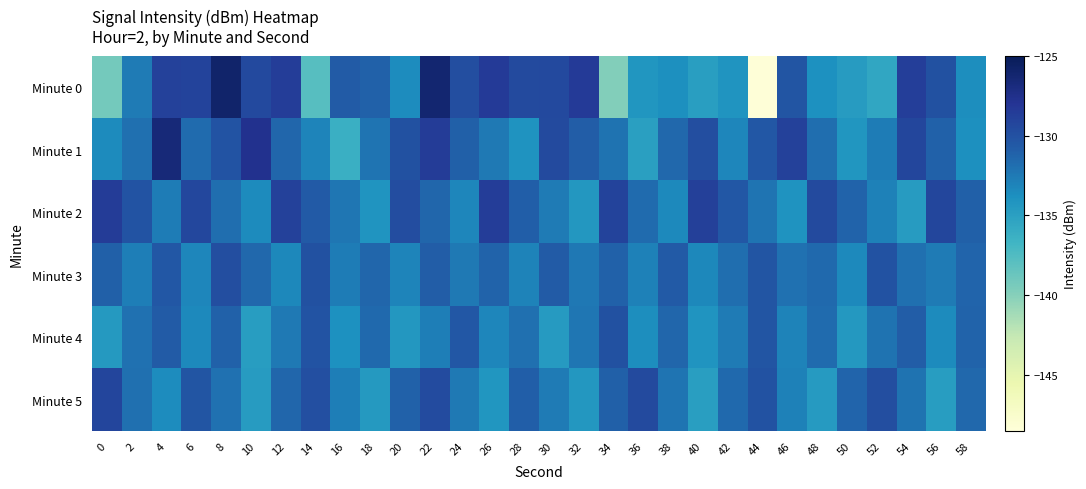

List the series in order of their peak value, lowest first.

Minute 4, Minute 3, Minute 5, Minute 2, Minute 1, Minute 0